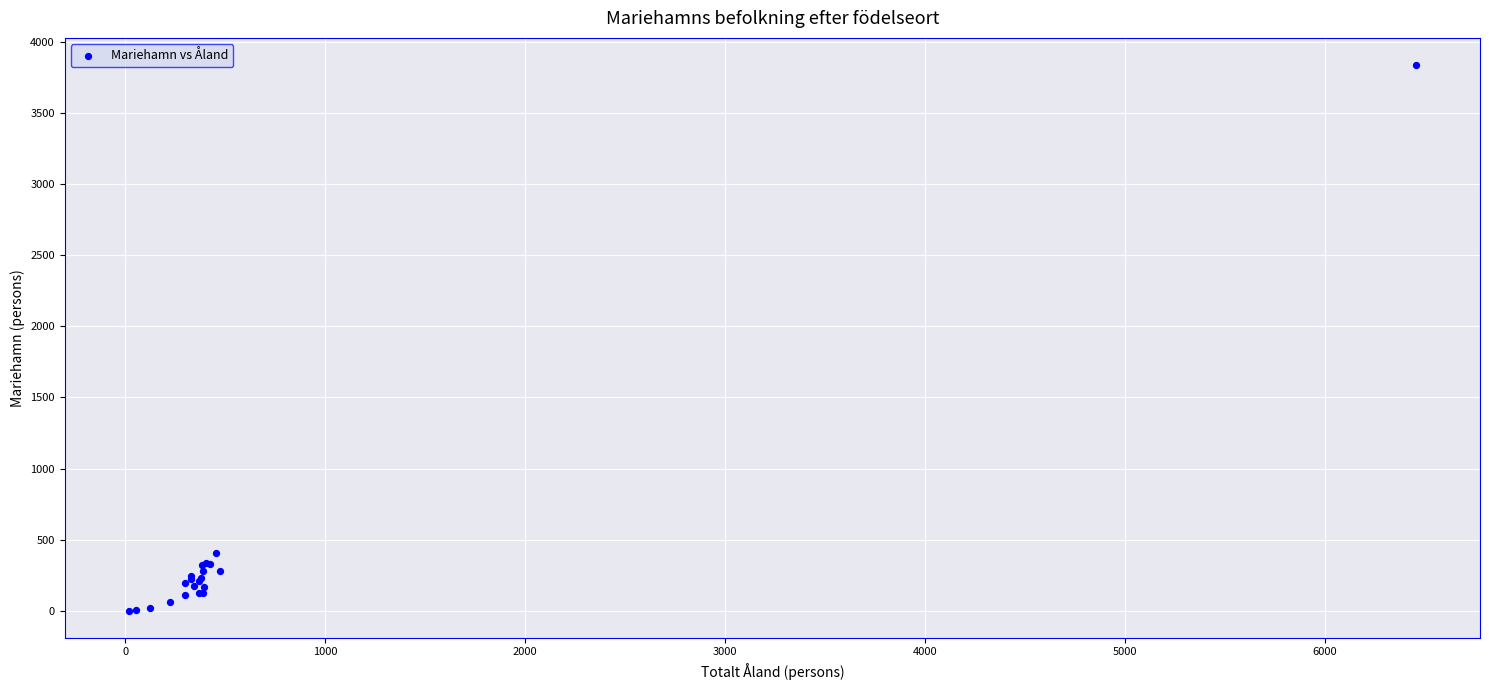

What Y value in the scatter plot is closest to 1918?

407